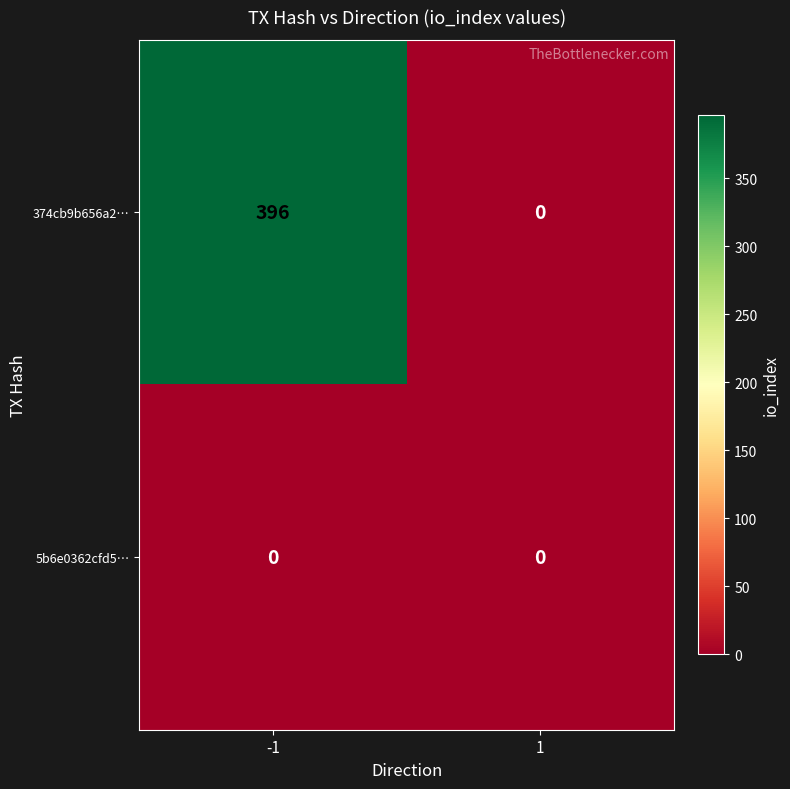

Count the number of data series in this chart.

2